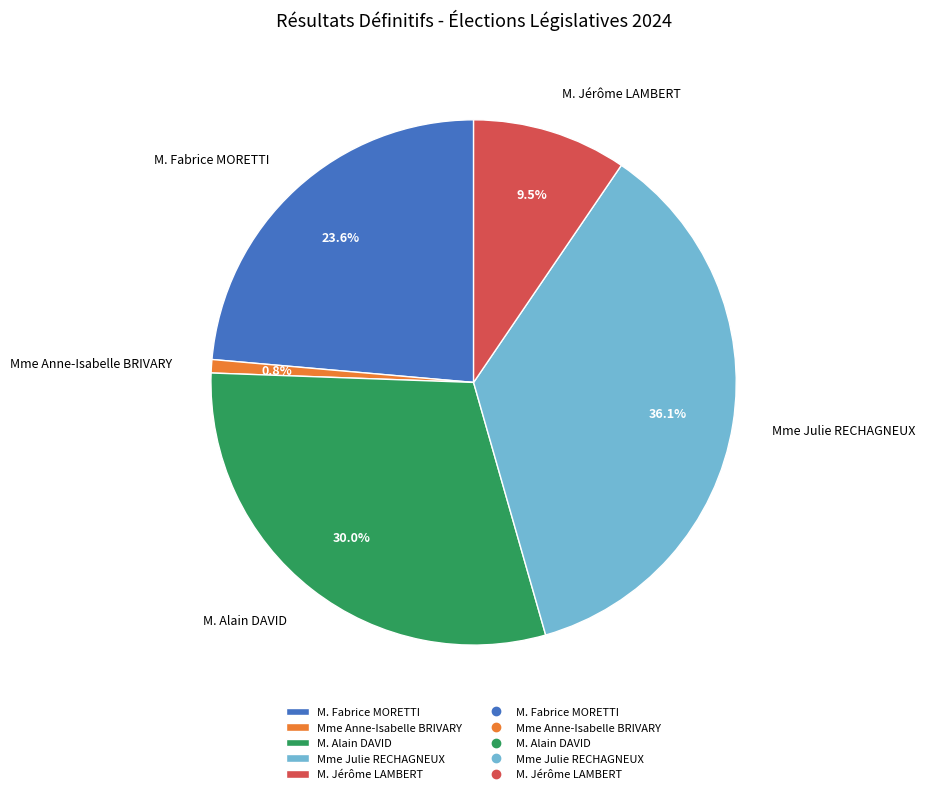

How many slices are in this pie chart?

5